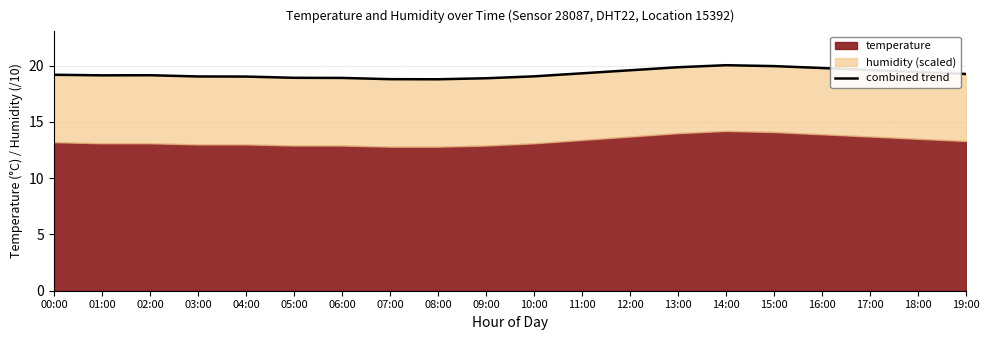

The chart shows a value of 19.2 at 00:00. True or false?

True